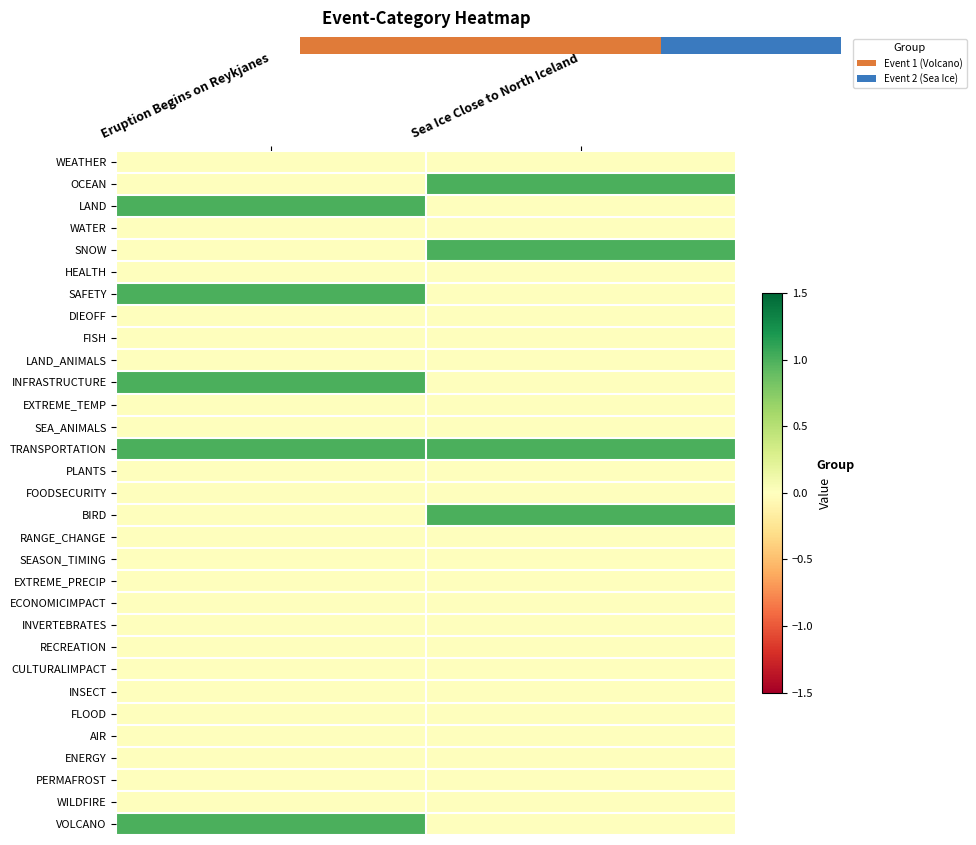

Rank the series at Sea Ice Close to North Iceland from highest to lowest value.

OCEAN, SNOW, TRANSPORTATION, BIRD, WEATHER, LAND, WATER, HEALTH, SAFETY, DIEOFF, FISH, LAND_ANIMALS, INFRASTRUCTURE, EXTREME_TEMP, SEA_ANIMALS, PLANTS, FOODSECURITY, RANGE_CHANGE, SEASON_TIMING, EXTREME_PRECIP, ECONOMICIMPACT, INVERTEBRATES, RECREATION, CULTURALIMPACT, INSECT, FLOOD, AIR, ENERGY, PERMAFROST, WILDFIRE, VOLCANO